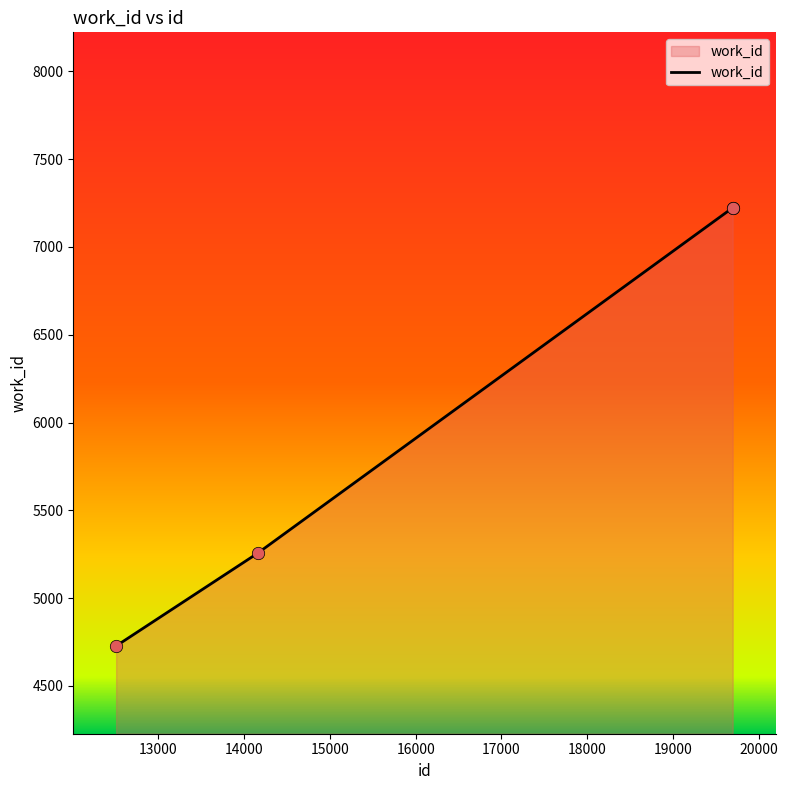

What is the greatest value displayed?

7223